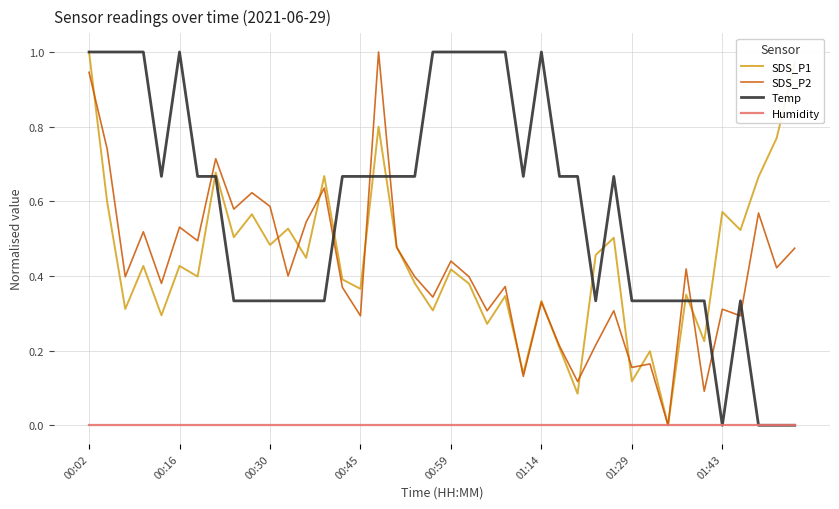

How many intersections are there between Temp and SDS_P2?

9